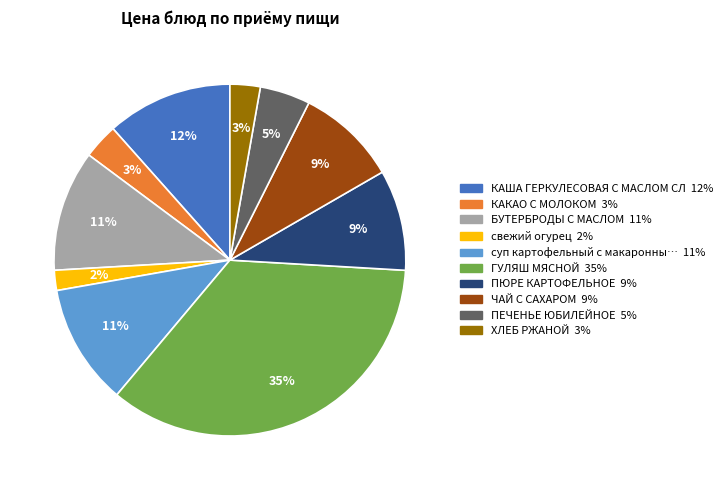

To the nearest percent, what is the difference between the largest and smallest slice percentages?

33%